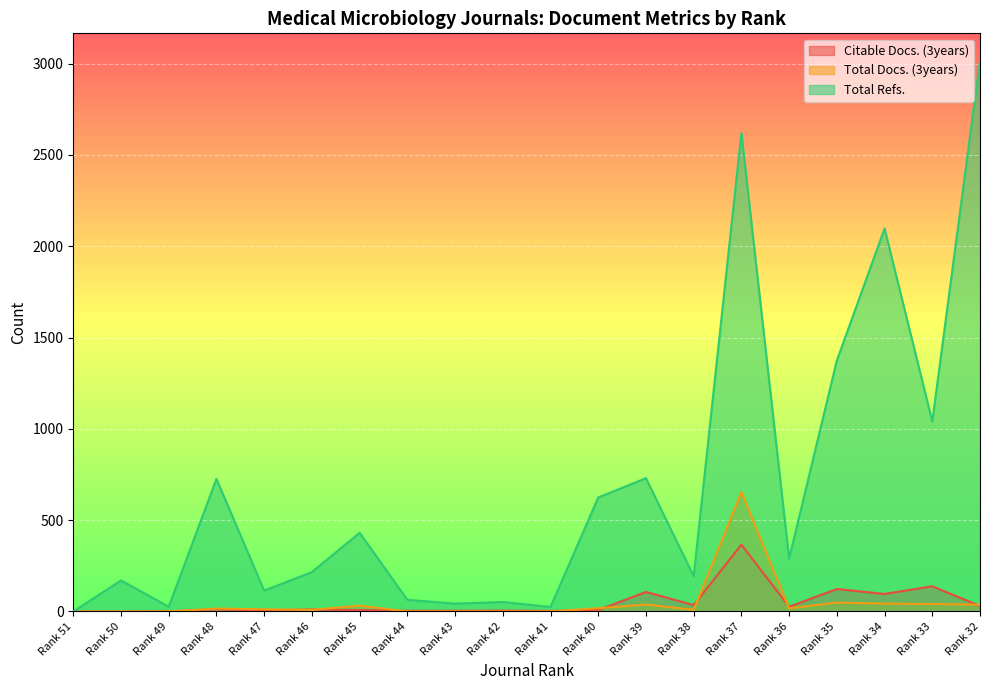

Reading left to right, extract all data points from this chart.

Citable Docs. (3years): 0	0	1	12	5	11	8	4	4	5	3	8	107	35	366	26	123	96	138	30
Total Docs. (3years): 0	0	0	16	12	9	32	0	0	0	0	18	38	9	653	17	49	43	41	37
Total Refs.: 0	170	26	726	114	216	431	64	43	52	25	624	730	193	2619	290	1374	2097	1040	3015